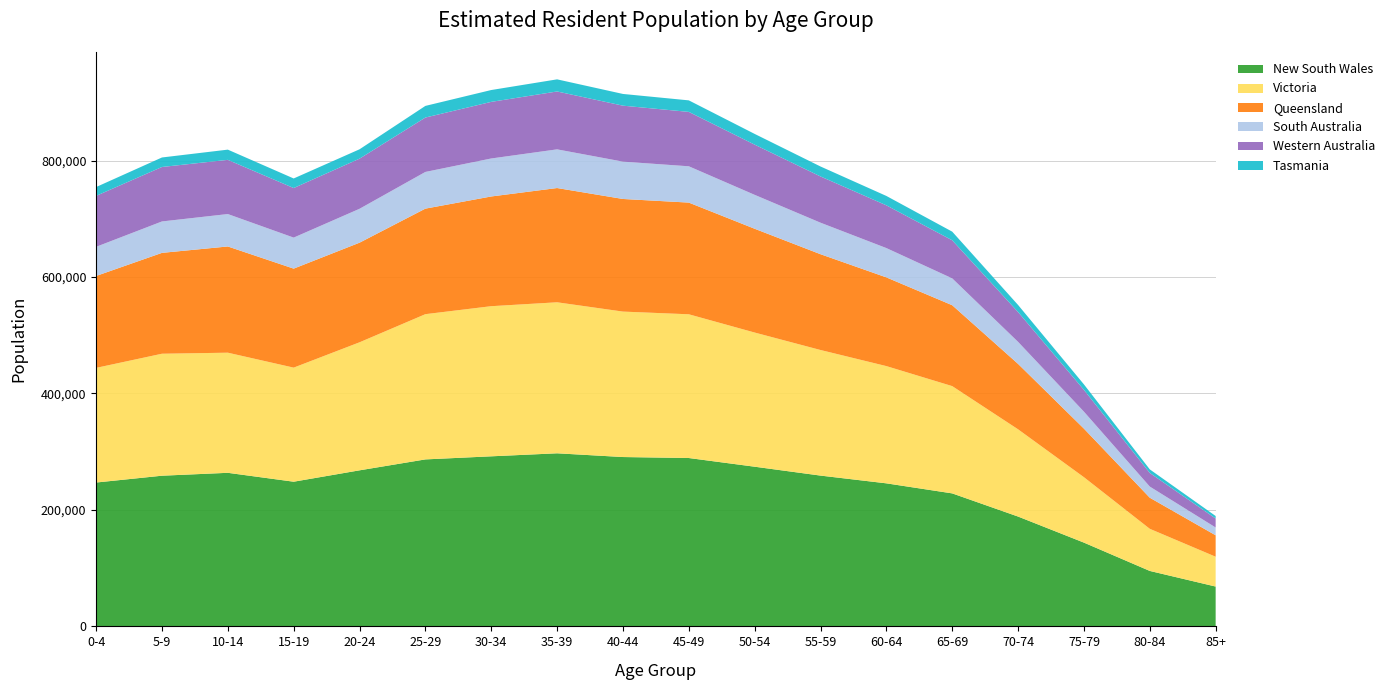

Reading right to left, extract all data points from this chart.

New South Wales: 85+=68420	80-84=95231	75-79=143865	70-74=188623	65-69=228410	60-64=245672	55-59=258981	50-54=274235	45-49=289163	40-44=290843	35-39=297260	30-34=292071	25-29=286773	20-24=268017	15-19=248471	10-14=263752	5-9=258776	0-4=247063
Victoria: 85+=51230	80-84=72341	75-79=112341	70-74=149823	65-69=184231	60-64=201345	55-59=215673	50-54=230412	45-49=246835	40-44=249782	35-39=259341	30-34=257832	25-29=249419	20-24=219853	15-19=195914	10-14=206290	5-9=209479	0-4=196899
Queensland: 85+=36781	80-84=53412	75-79=83412	70-74=112341	65-69=138912	60-64=152341	55-59=164512	50-54=178234	45-49=191823	40-44=193412	35-39=196231	30-34=188432	25-29=181251	20-24=171080	15-19=170025	10-14=182429	5-9=173221	0-4=157847
South Australia: 85+=13412	80-84=19123	75-79=29123	70-74=37841	65-69=46123	60-64=50341	55-59=54123	50-54=58234	45-49=62341	40-44=64123	35-39=66412	30-34=65231	25-29=63025	20-24=58218	15-19=53274	10-14=55677	5-9=53949	0-4=50058
Western Australia: 85+=15412	80-84=23412	75-79=37412	70-74=51231	65-69=65412	60-64=73412	55-59=79412	50-54=86231	45-49=93412	40-44=96123	35-39=99412	30-34=97231	25-29=93412	20-24=86105	15-19=85137	10-14=93070	5-9=93555	0-4=87503
Tasmania: 85+=4312	80-84=6123	75-79=9412	70-74=12123	65-69=14812	60-64=16123	55-59=17123	50-54=18412	45-49=19812	40-44=20123	35-39=20812	30-34=20341	25-29=19993	20-24=16081	15-19=16436	10-14=17543	5-9=16327	0-4=15147